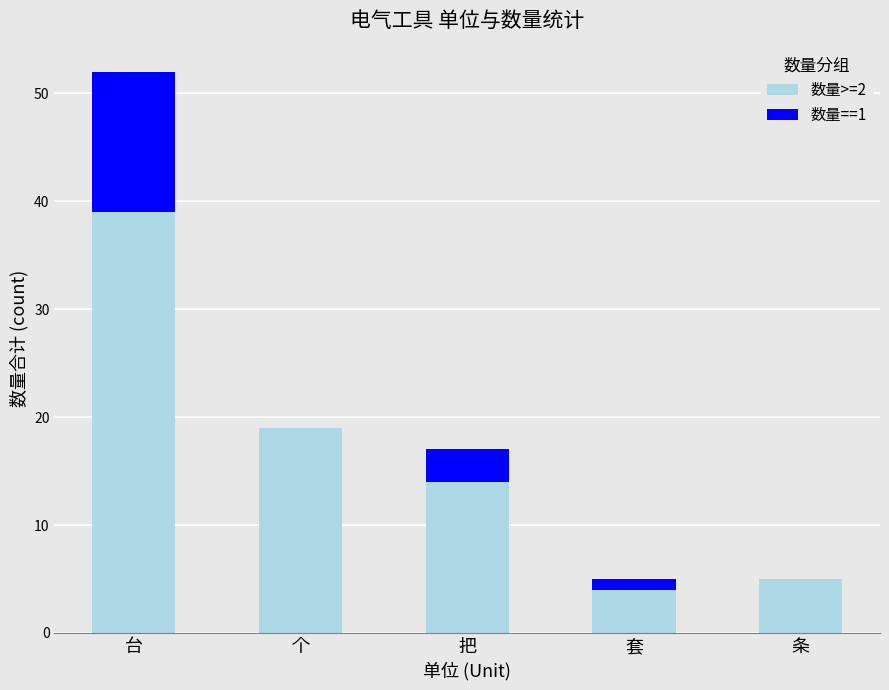

At which category is the sum across all series the highest?

台